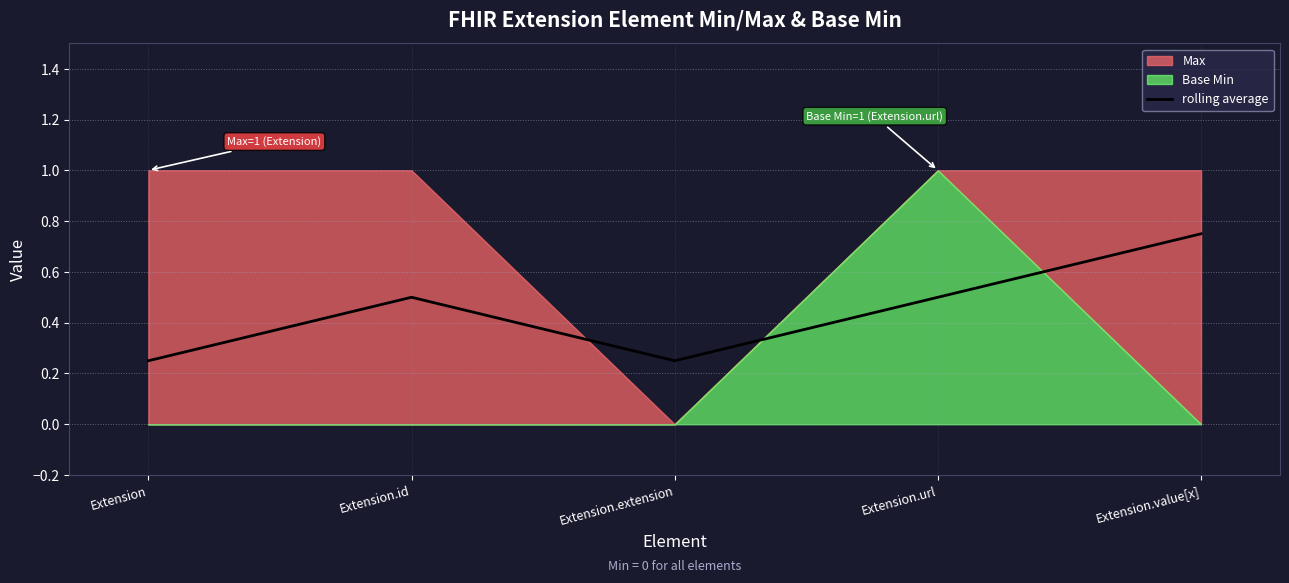

At which category does the chart reach its peak across all series?

Extension.value[x]